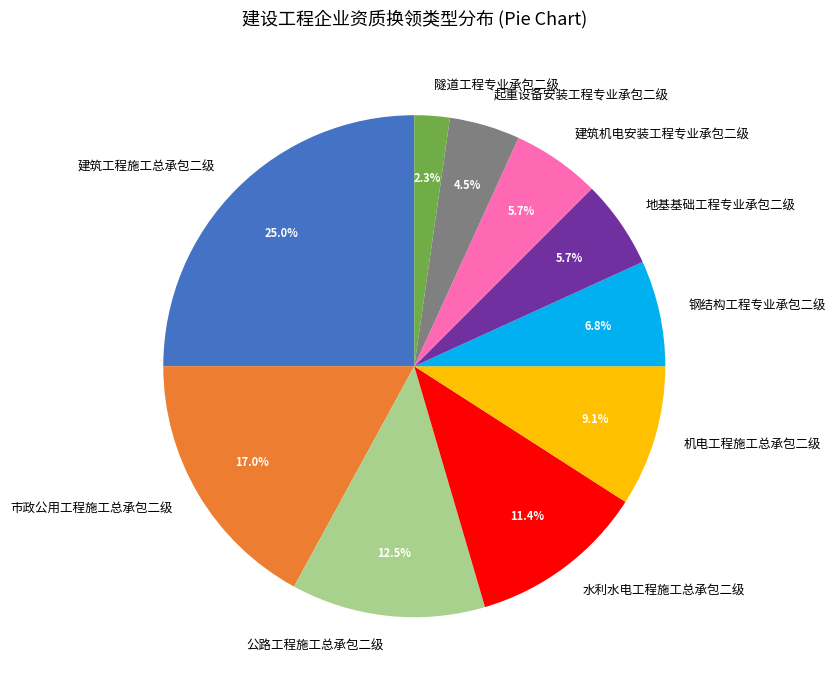

Is 水利水电工程施工总承包二级 the majority of the pie?

No